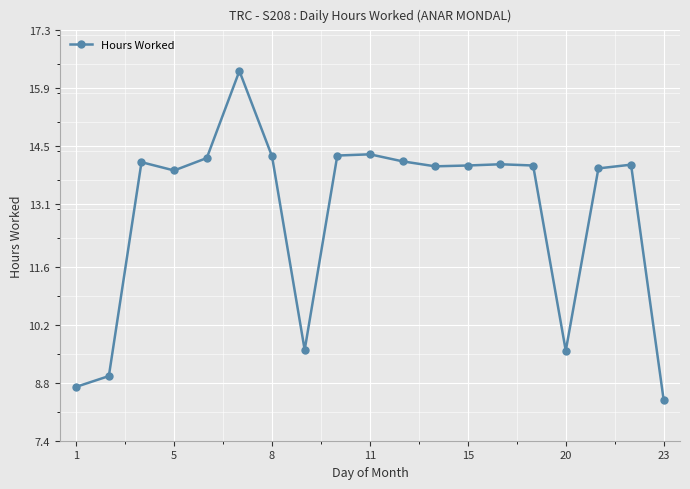

What is the average value?

12.9